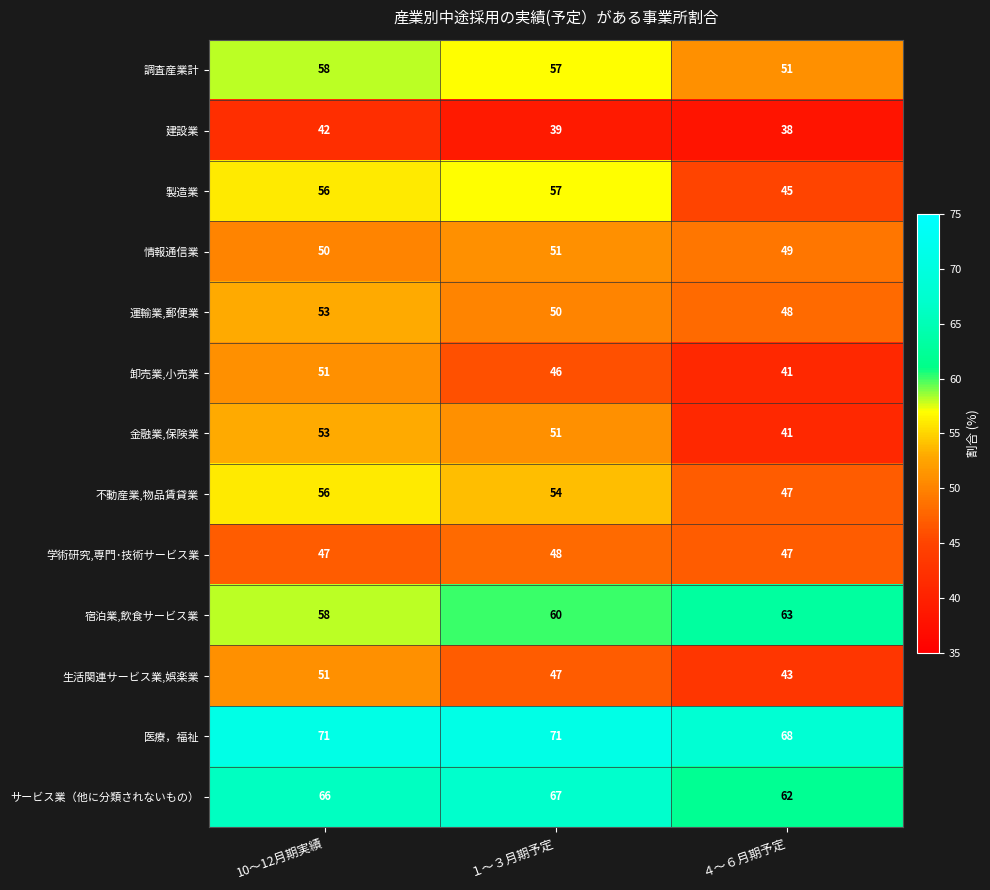

List the labels in order of 宿泊業,飲食サービス業 value, smallest first.

10～12月期実績, １～３月期予定, ４～６月期予定